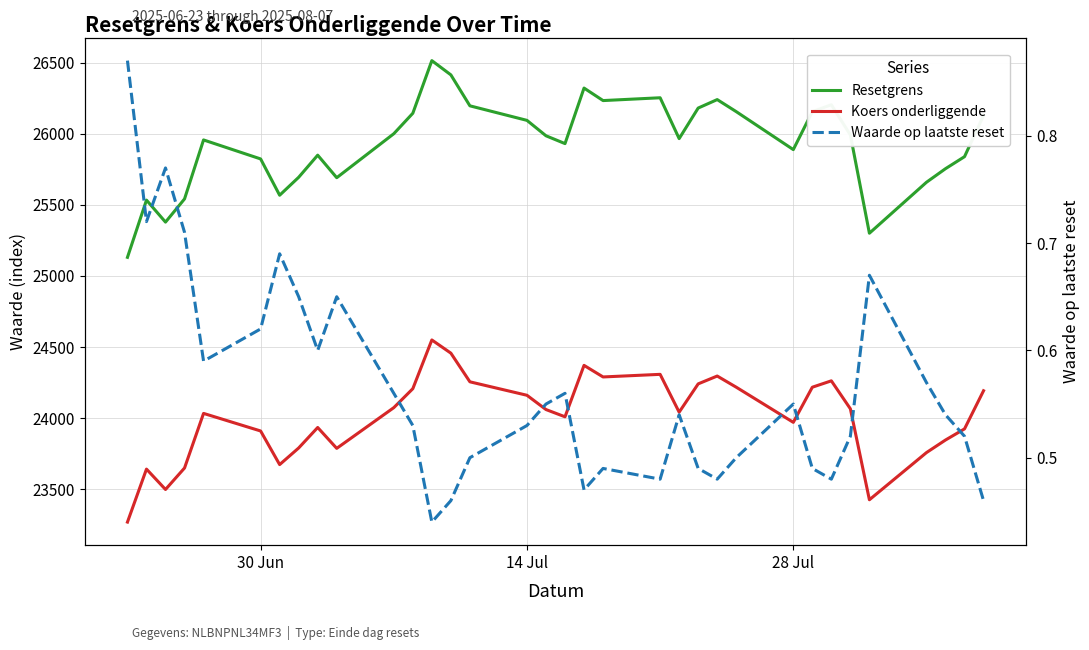

How many values in the Resetgrens series exceed 25985?

17